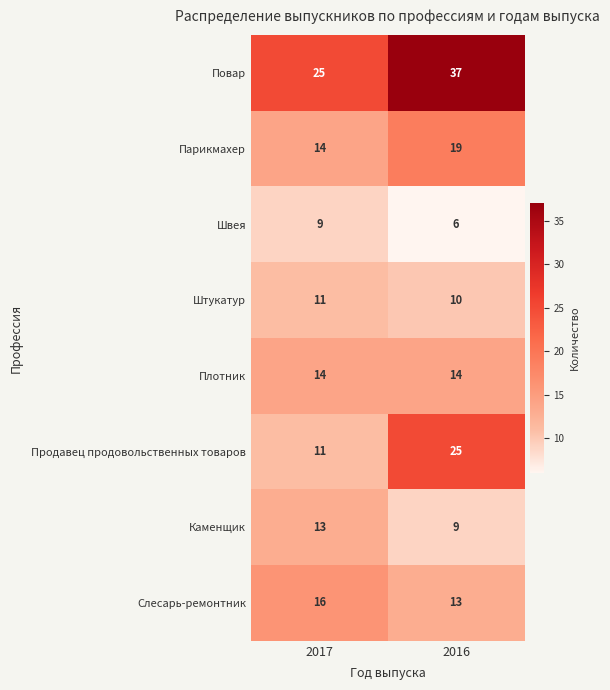

At which category is the sum across all series the highest?

2016